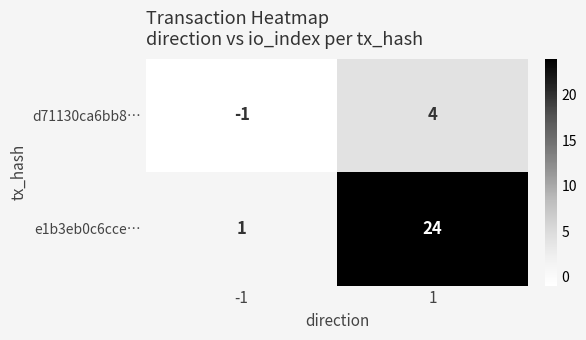

Between -1 and 1, which series saw the biggest shift?

e1b3eb0c6cce…